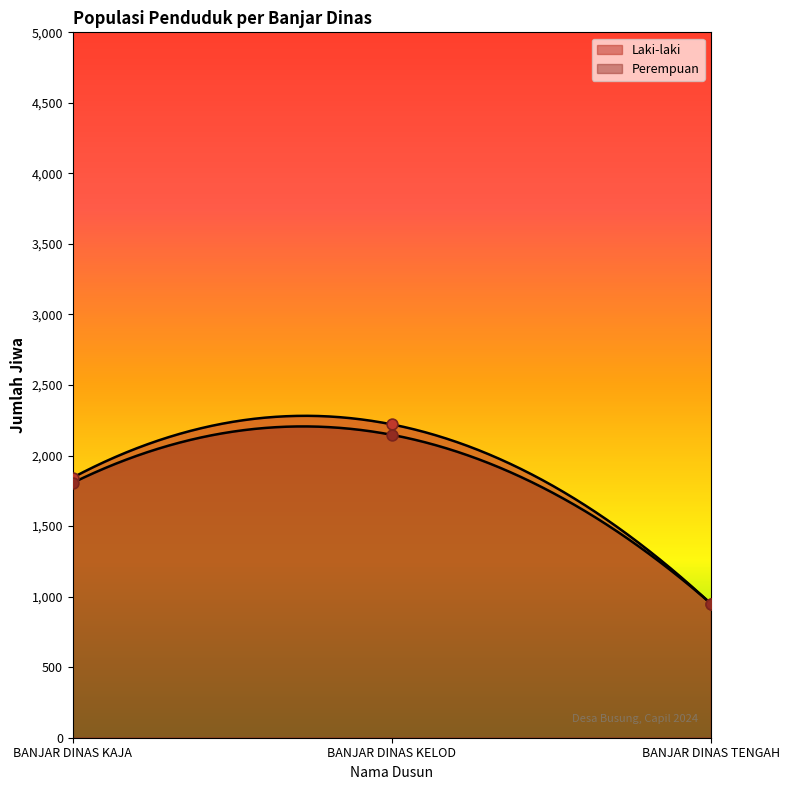

Which series reaches the minimum Y coordinate?

Laki-laki